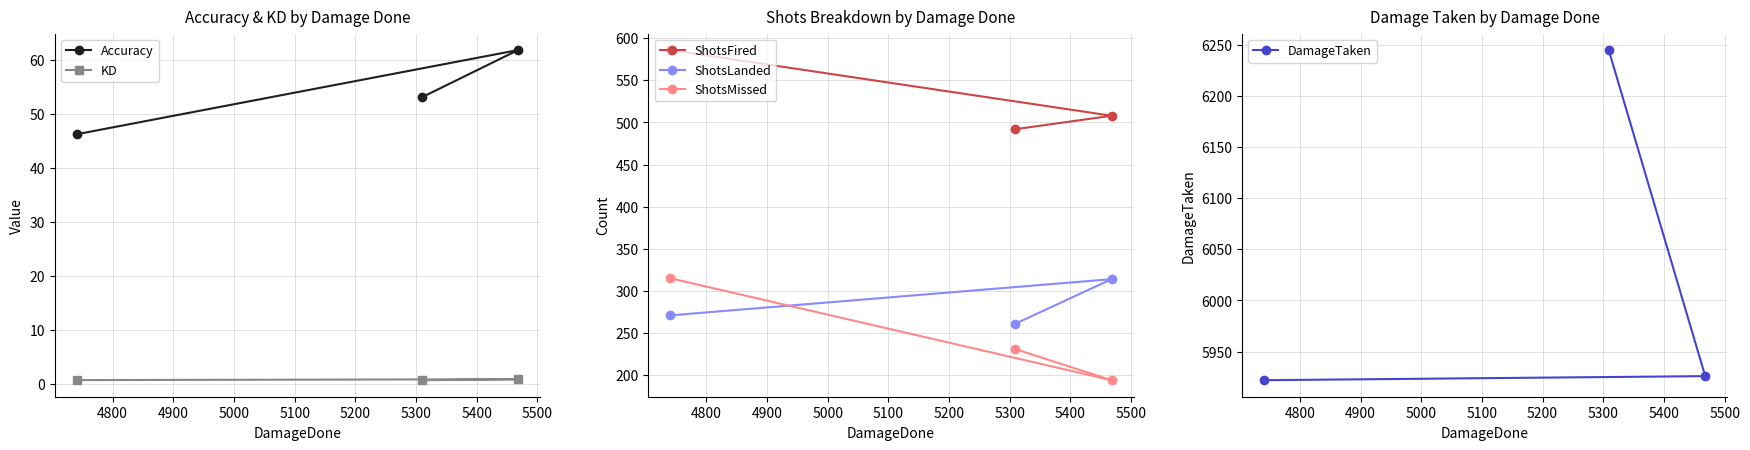

What is the minimum value for ShotsFired?

492